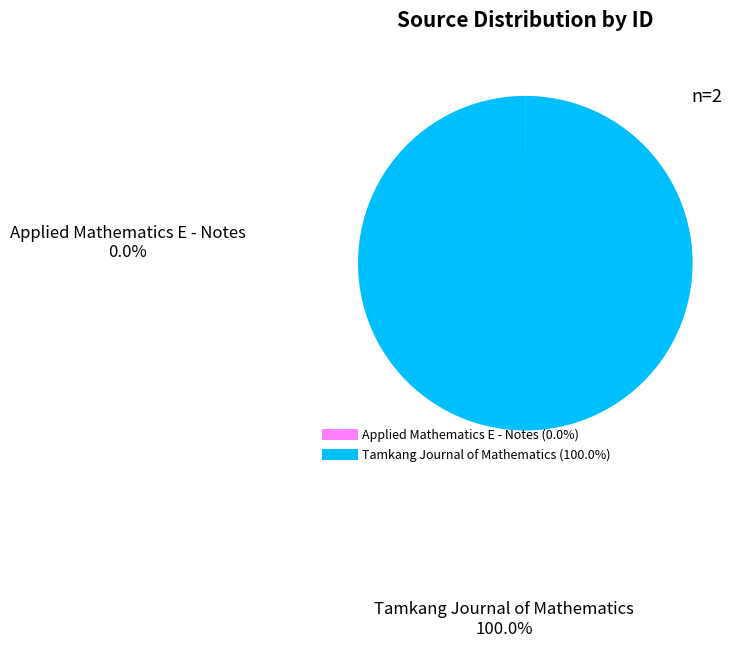

Which category has the biggest portion of the pie?

Tamkang Journal of Mathematics